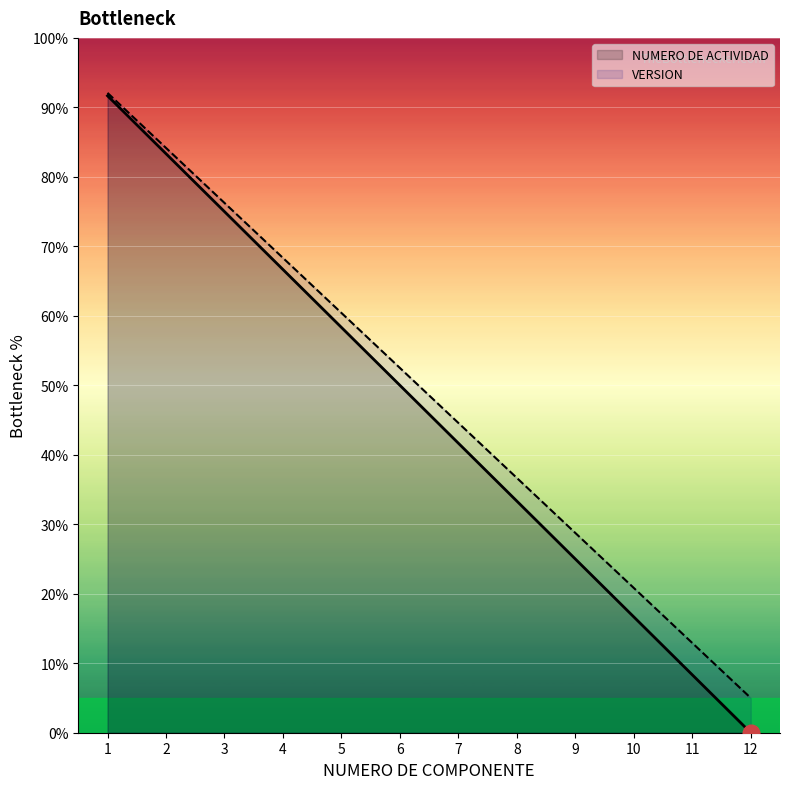

At how many categories does at least one series exceed 39?

7